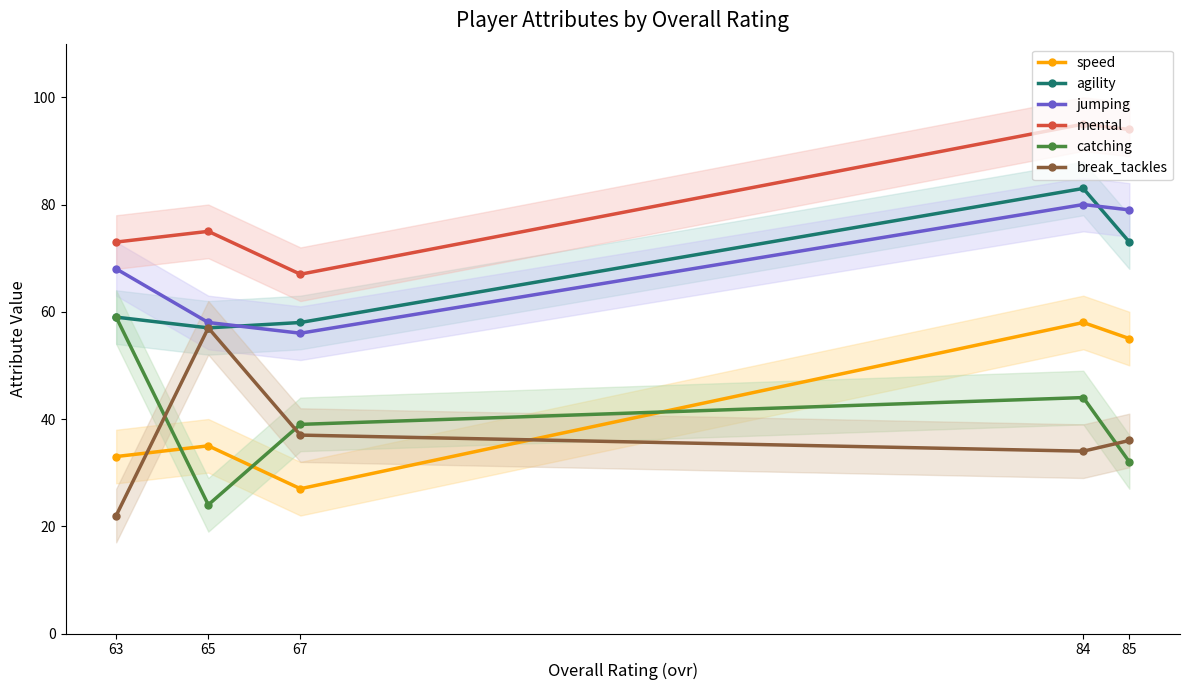

Is it true that break_tackles equals 98 at 65?

False